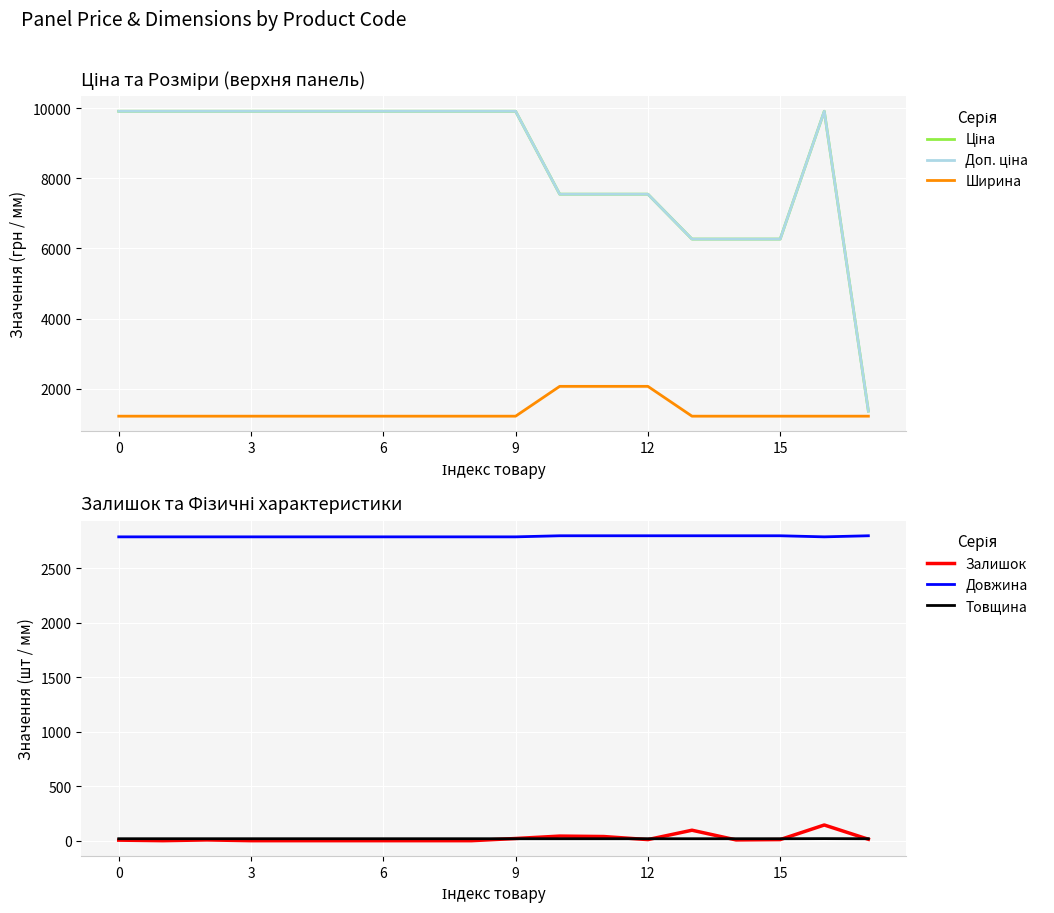

Which series has the widest spread of values?

Доп. ціна